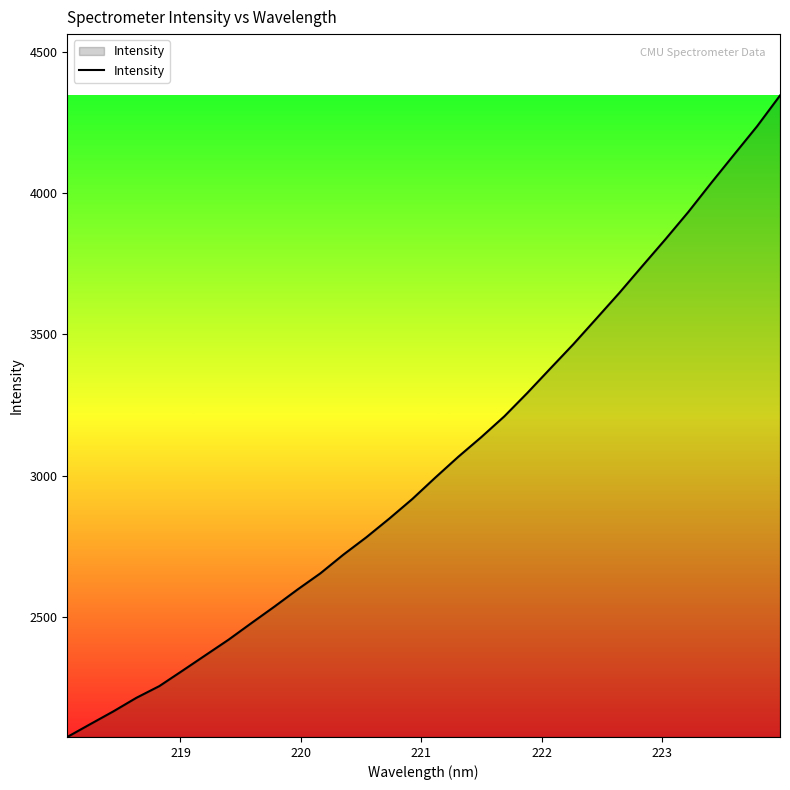

What is the smallest value displayed?

2075.4